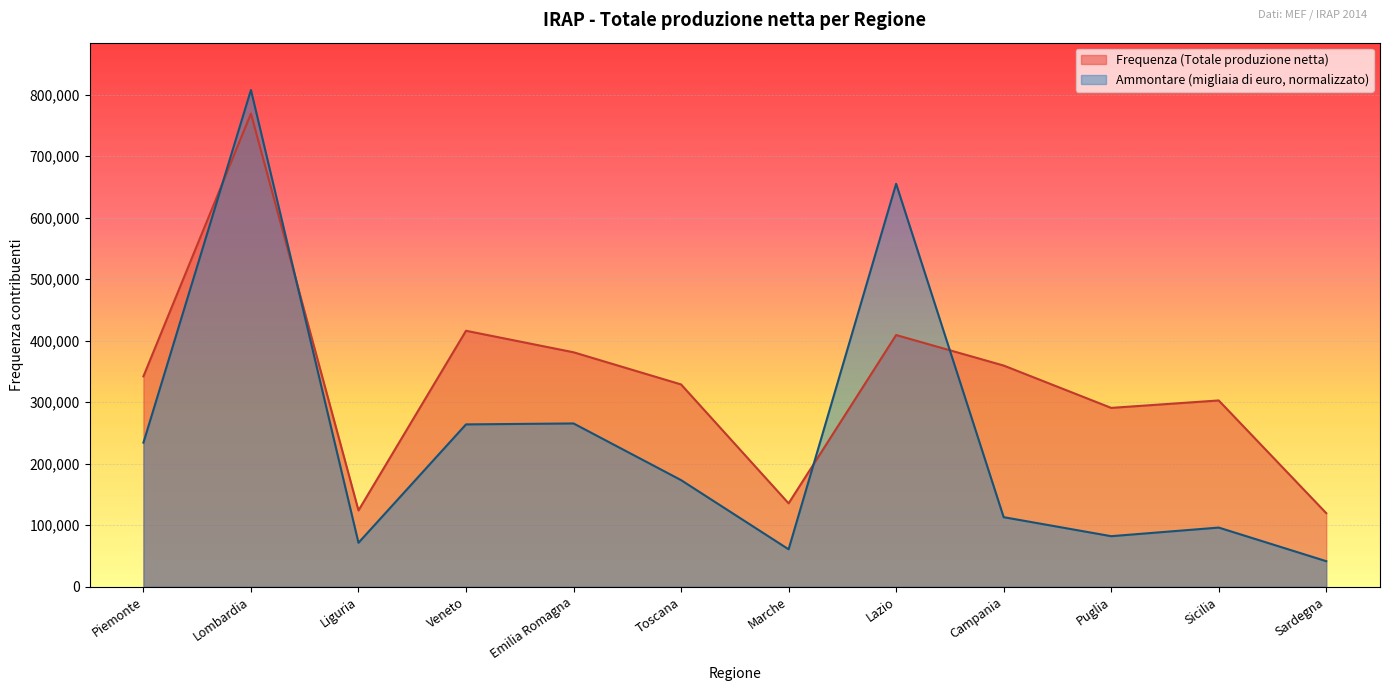

True or false: Frequenza (Totale produzione netta) and Ammontare (Totale produzione netta, M€) cross at least once.

True